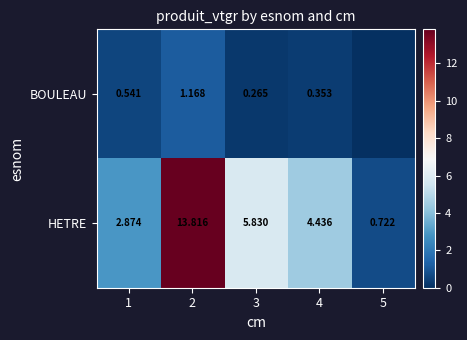

Which series changed the most between 1 and 4?

HETRE